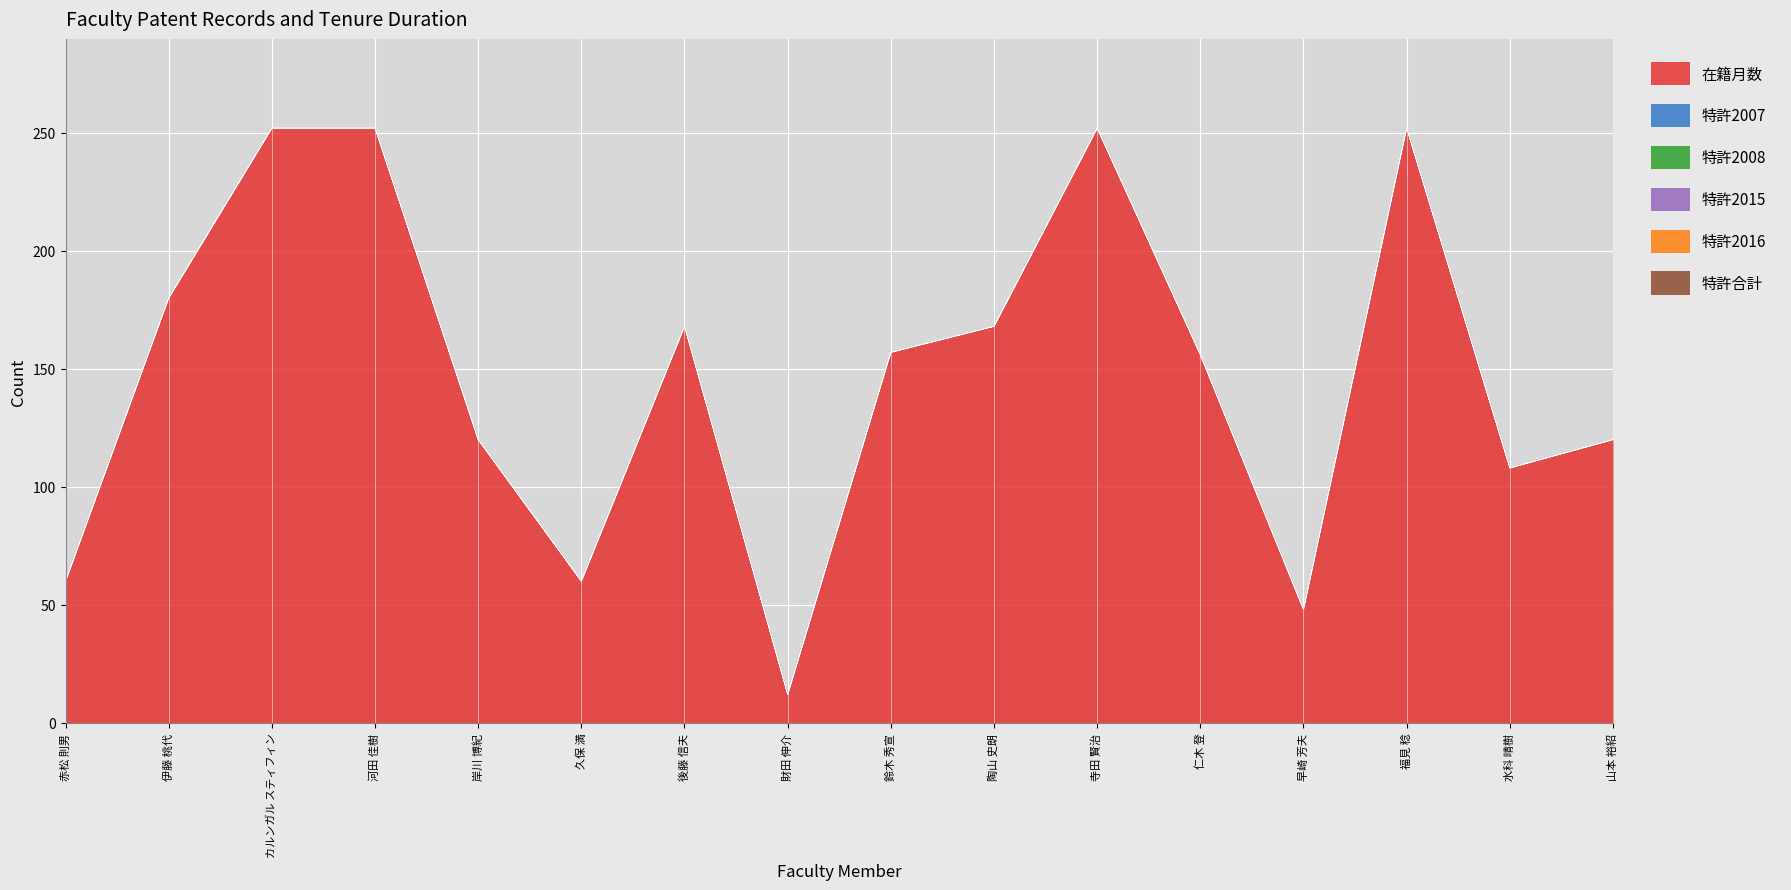

True or false: 特許合計 and 特許2008 cross at least once.

False